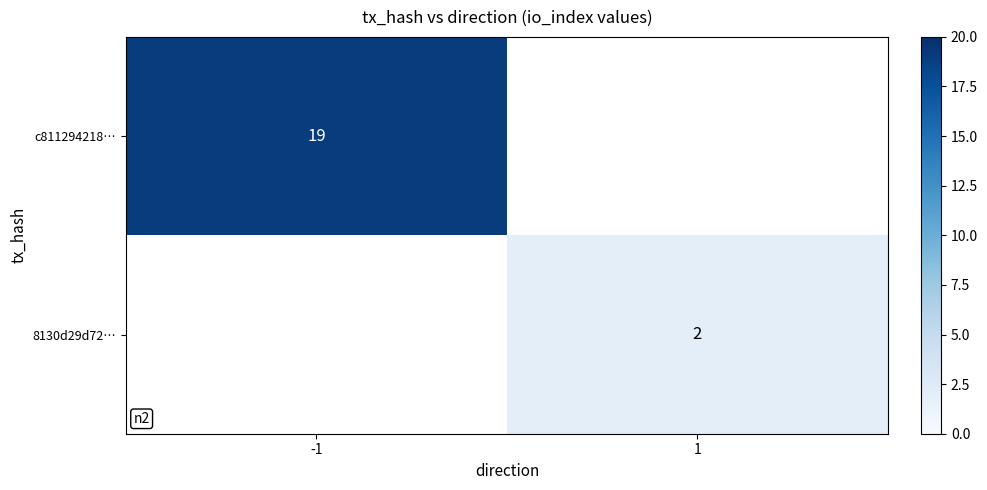

The value of 8130d29d72… at 1 is 2. True or false?

True